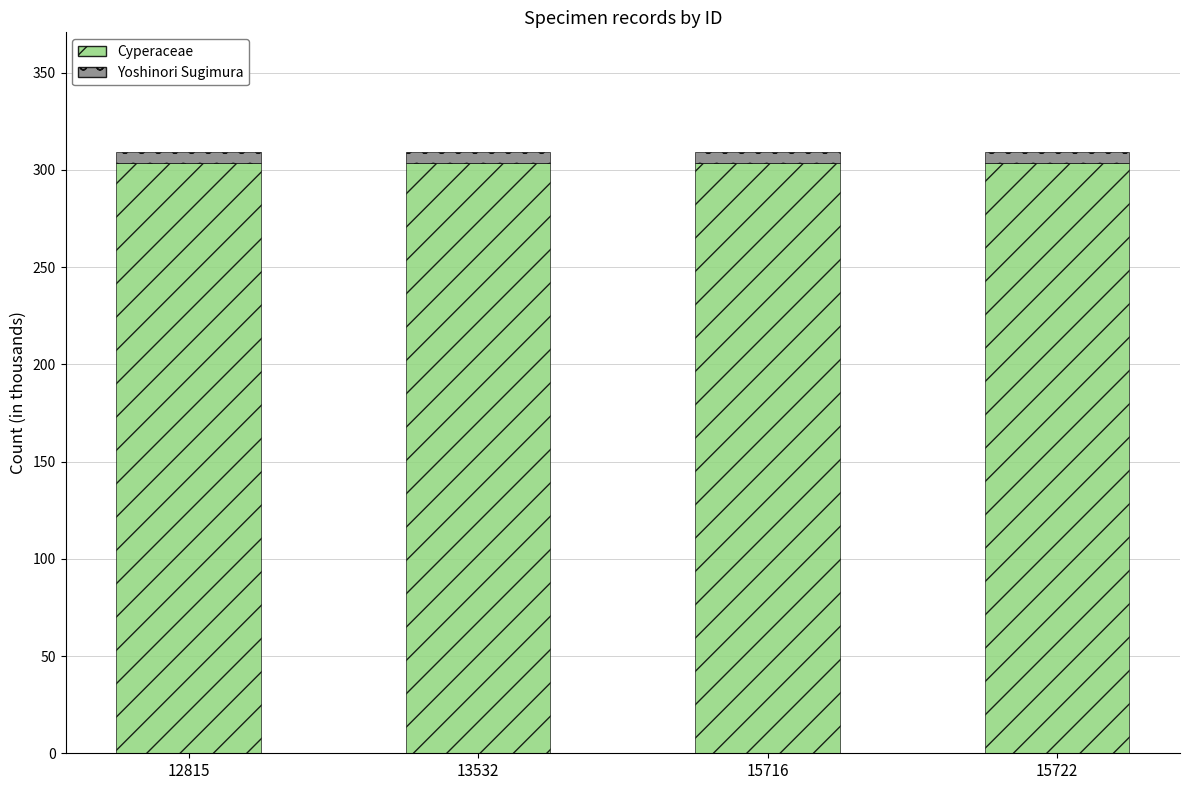

What is the sum of all Cyperaceae values?

1213.7